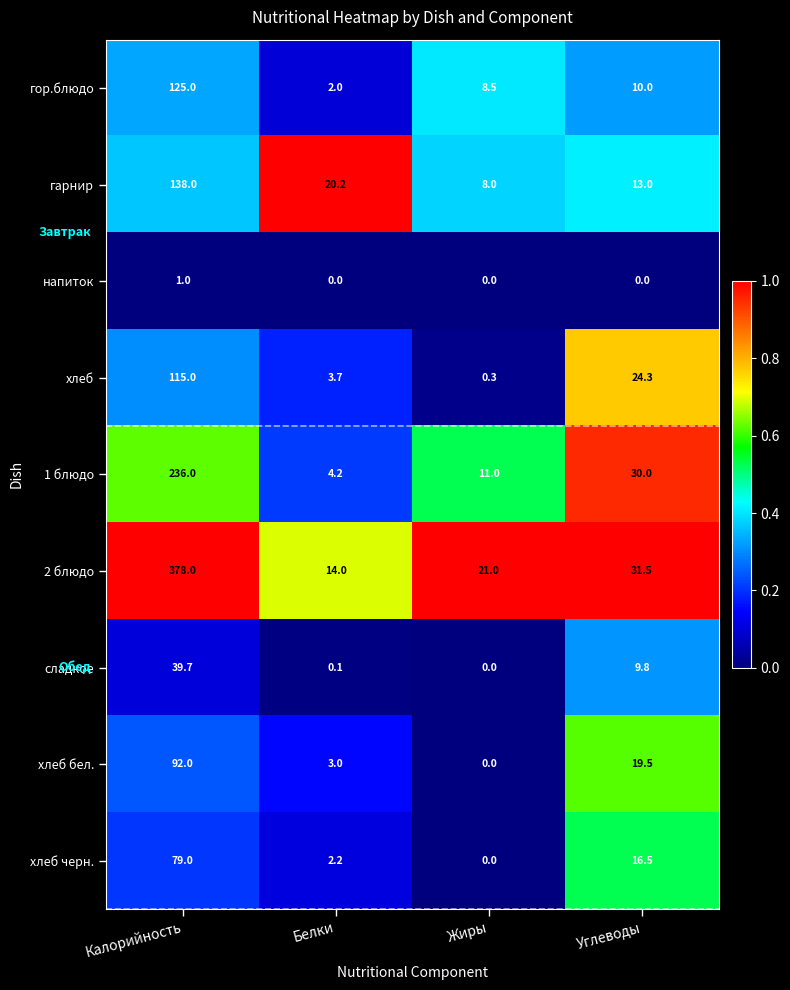

True or false: 1 блюдо has a value of 6.5 at Углеводы.

False